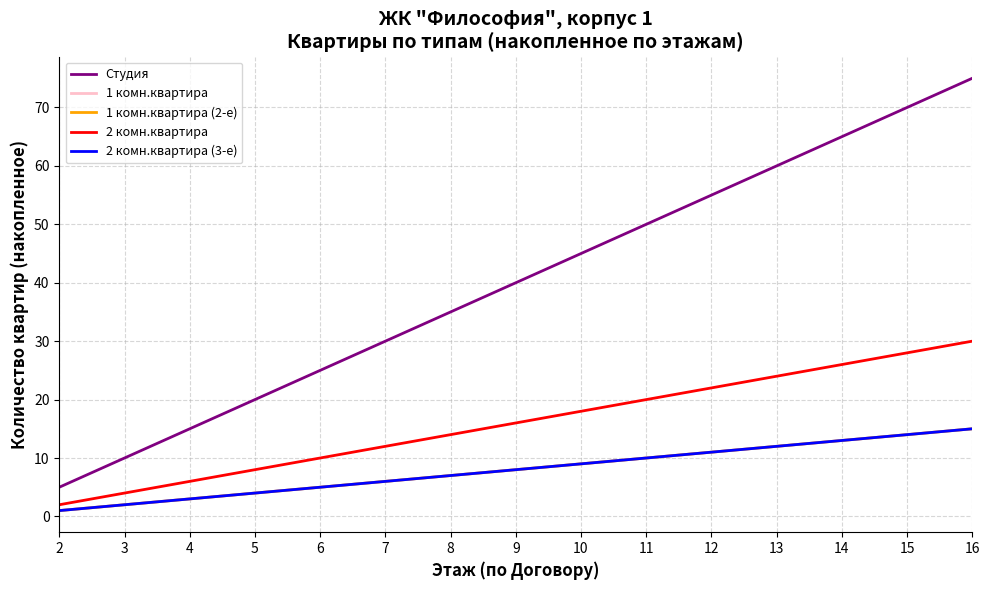

What is the total value across all series at 2?

10